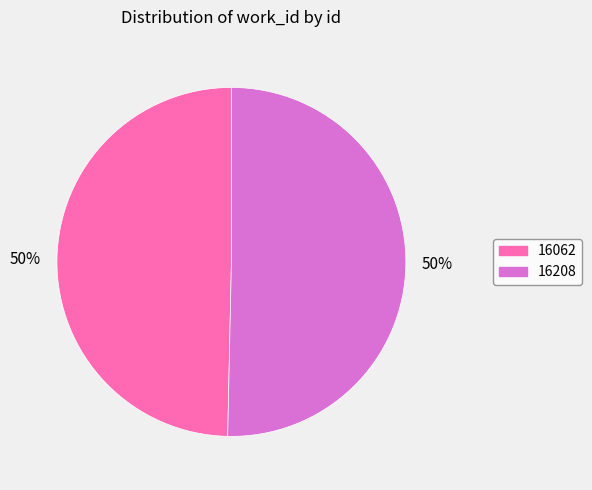

Which category accounts for the majority?

16208